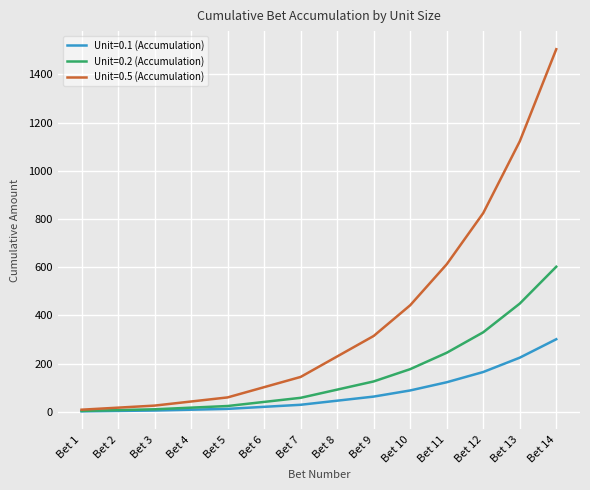

What is the total value across all series at Bet 3?

40.8